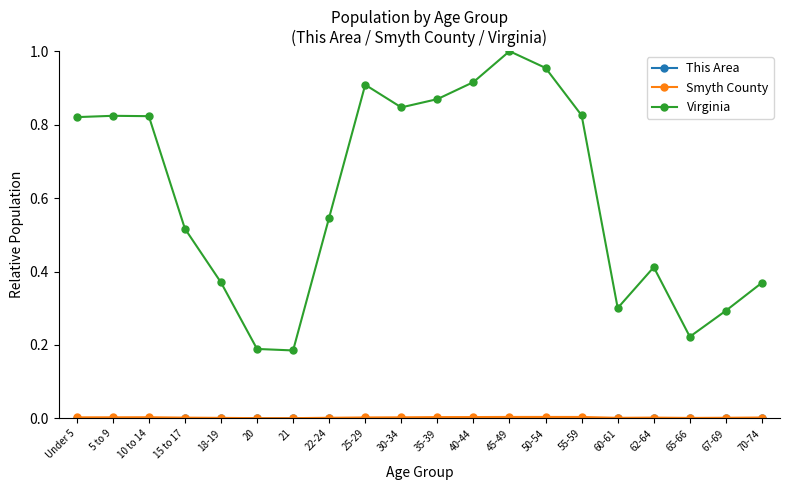

What is the label of the 19th point from the right?

5 to 9